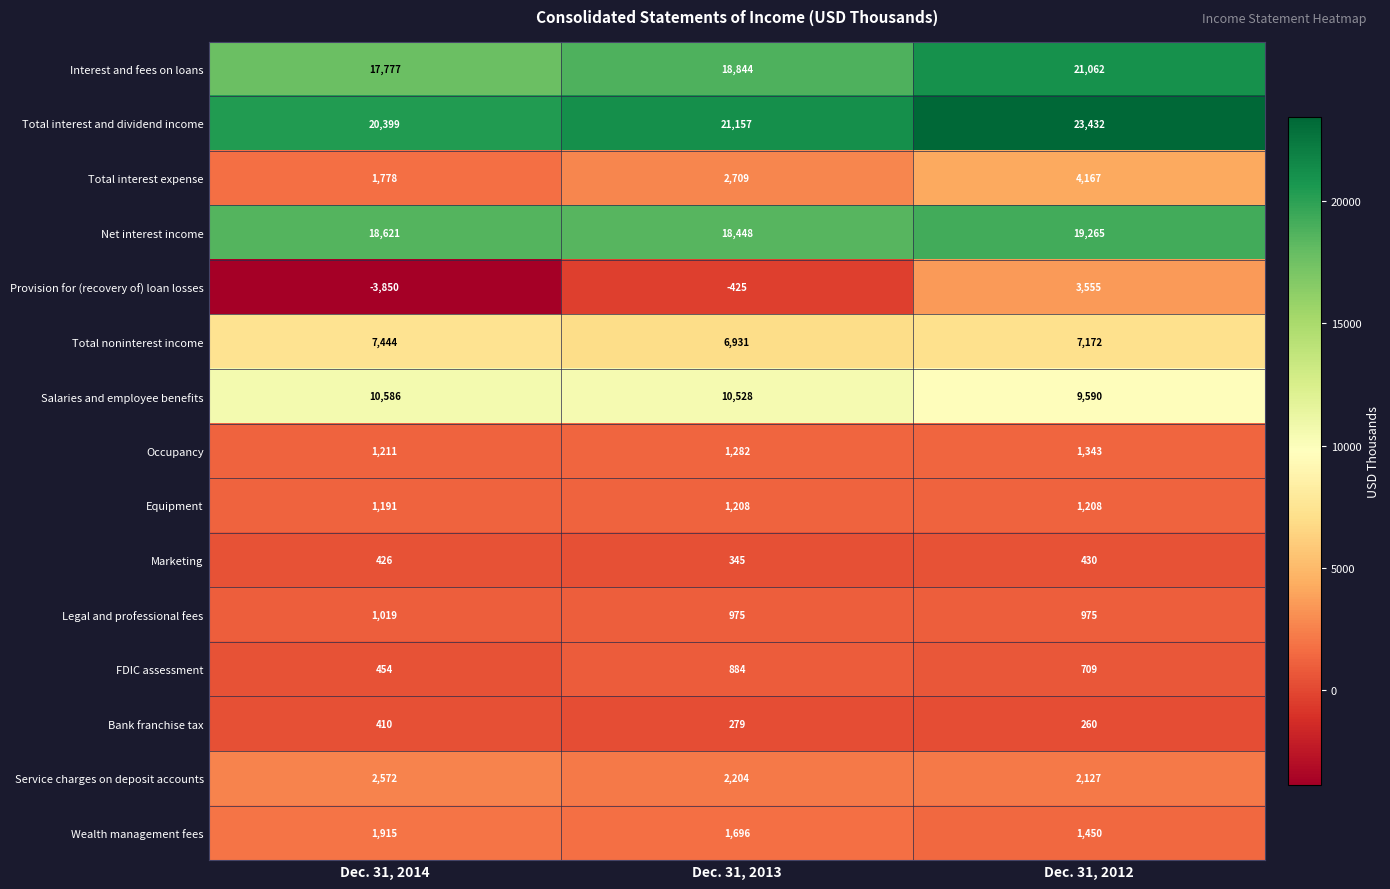

What value does the Net interest income series have at Dec. 31, 2012, to the nearest 50?

19250